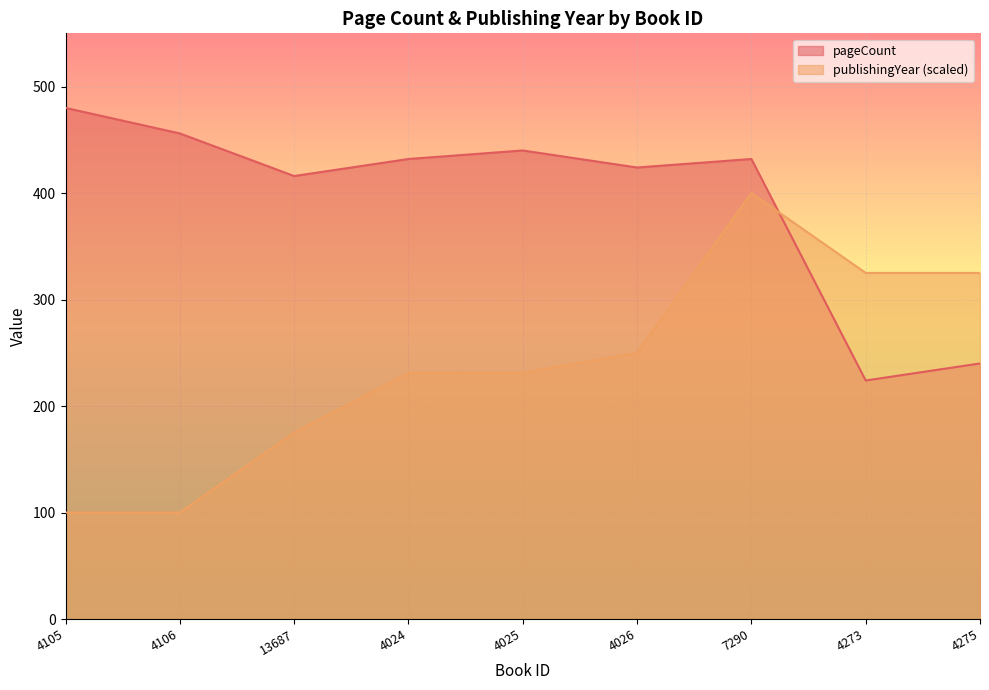

List the series in order of their overall mean, lowest first.

publishingYear (scaled), pageCount